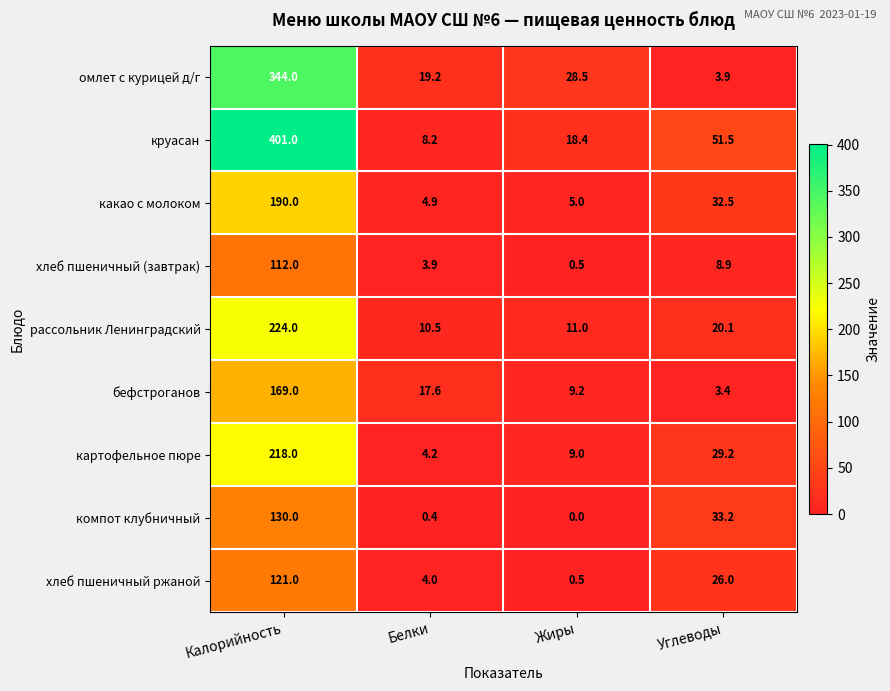

What is the difference between the maximum and minimum values in the хлеб пшеничный (завтрак) series?

111.5